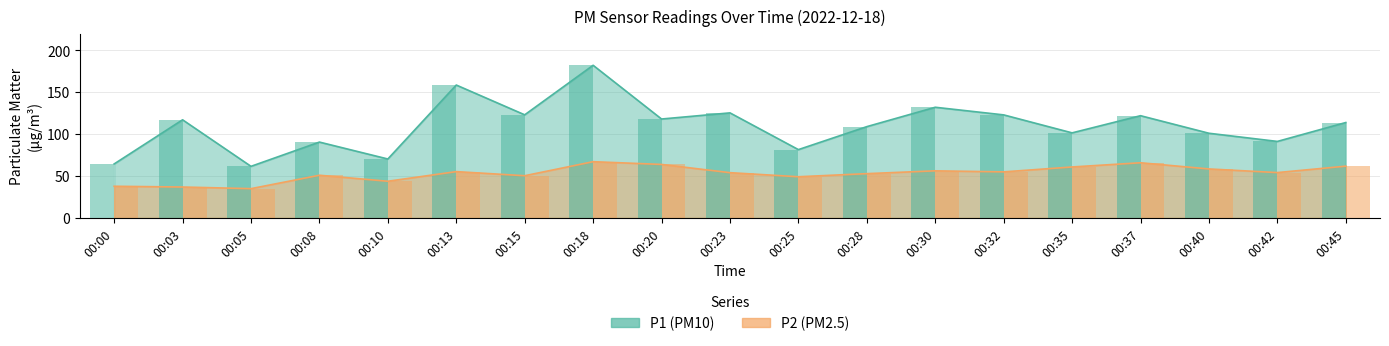

At how many categories does at least one series exceed 61?

19